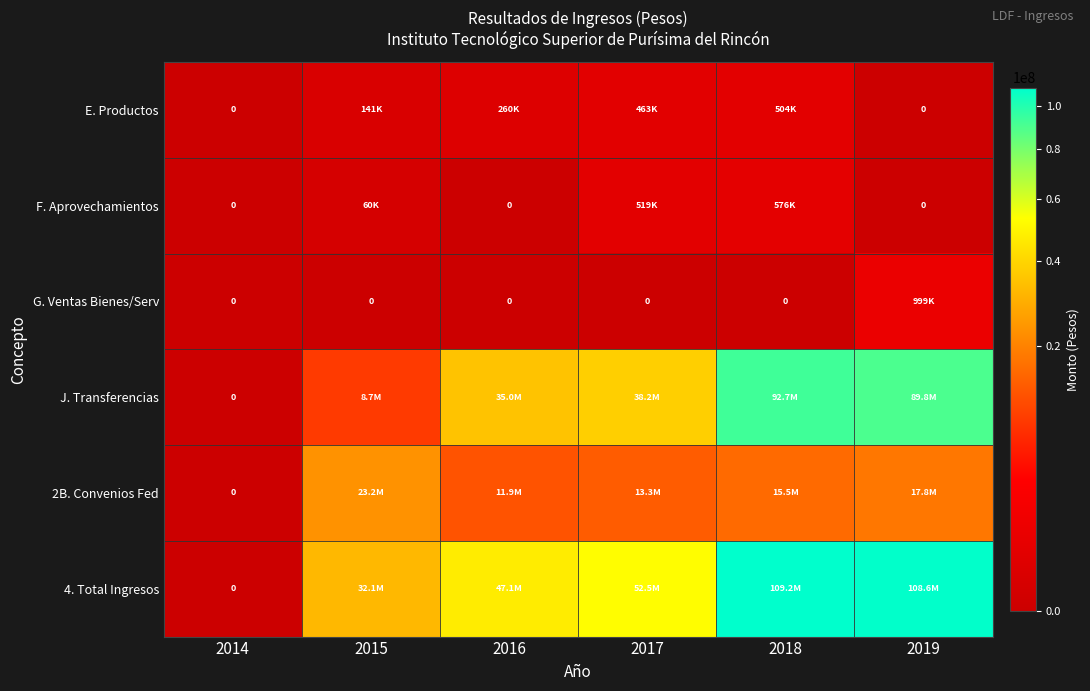

True or false: E. Productos has a value of 0.0 at 2019.

True